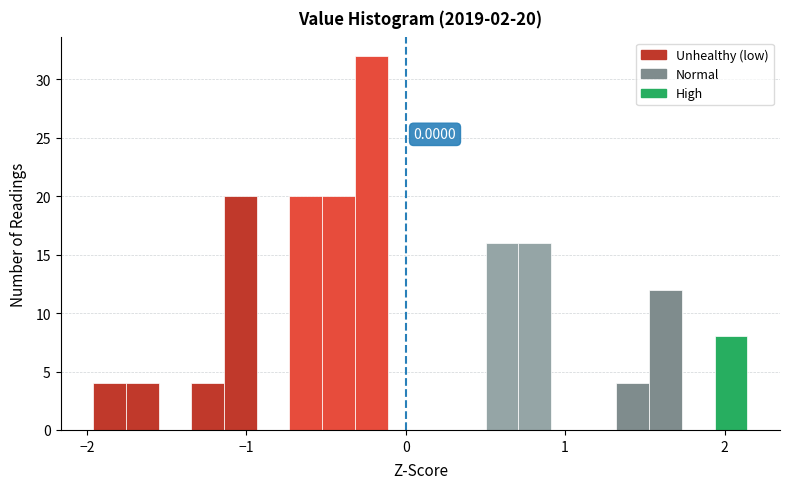

Around what value on the x-axis is the tallest bar? Give the approximate position of its centre, as read against the axis.

-0.2